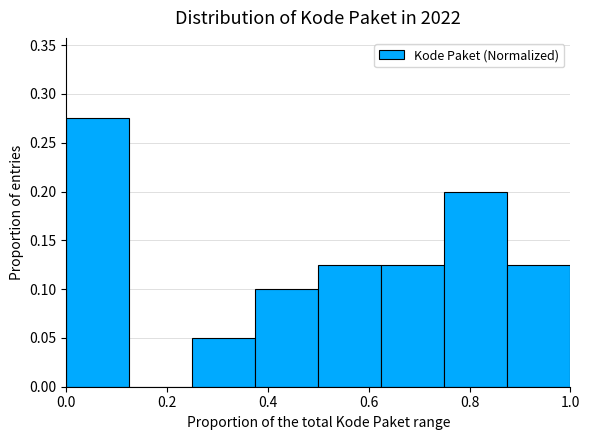

Over which range of the x-axis is the bar tallest?

0.000 to 0.125